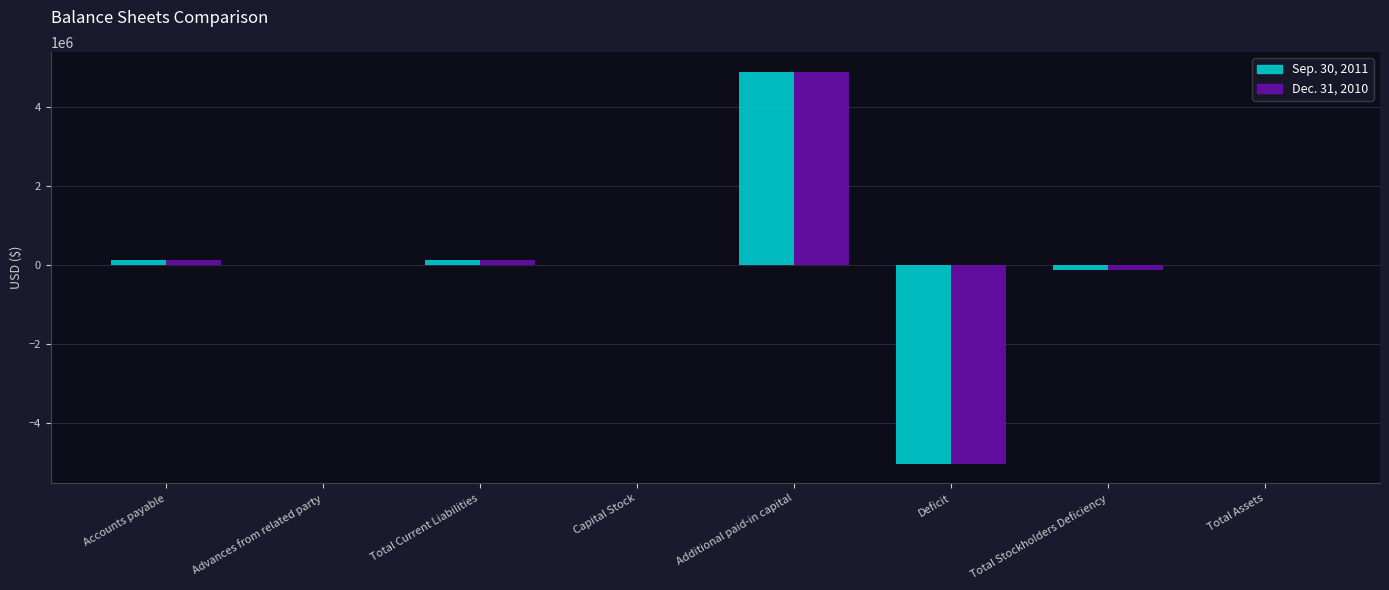

Where does the Dec. 31, 2010 series first go above 5964?

Accounts payable